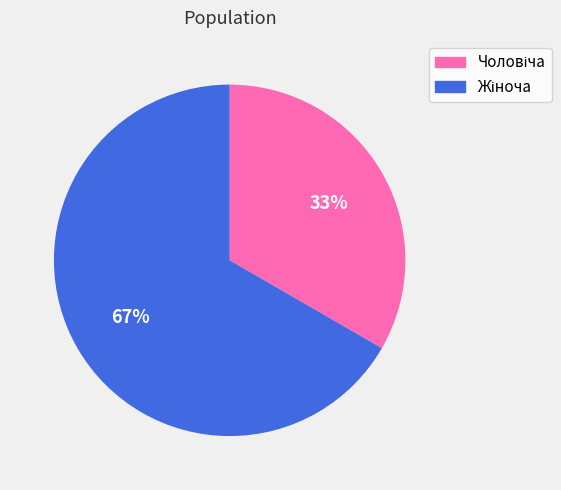

To the nearest percent, what is the average slice percentage?

50%